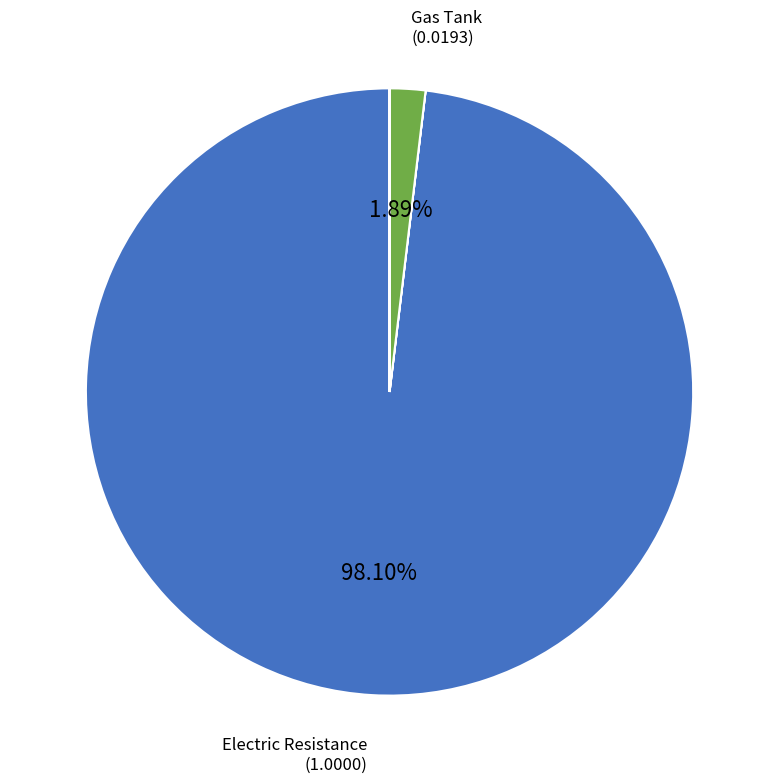

Is there a majority slice in this chart?

Yes